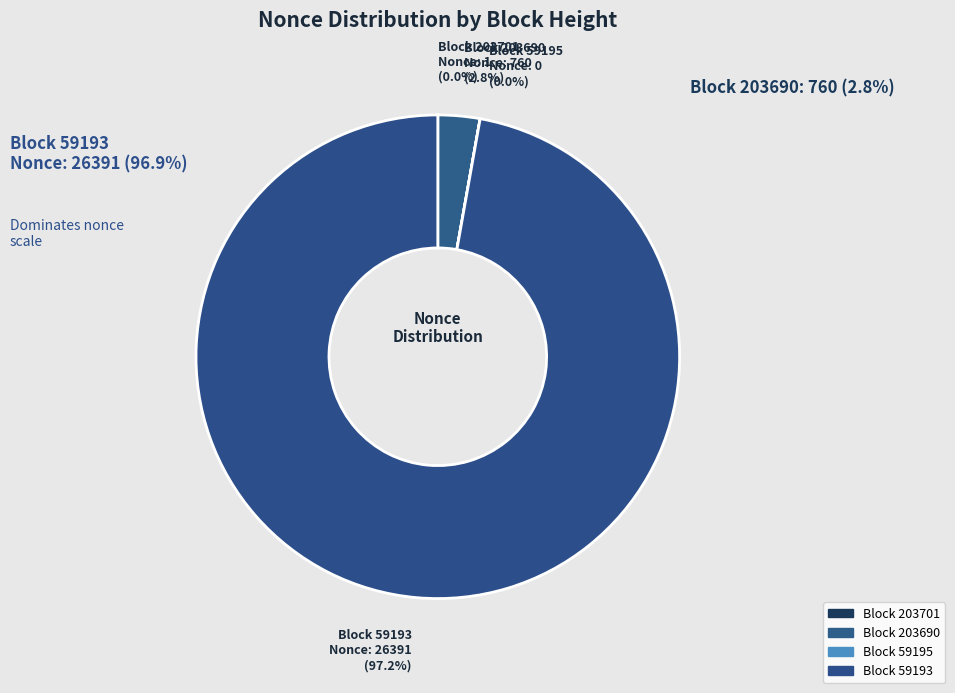

Combined, what portion of the pie is Block 59193 and Block 203690?

100.0%